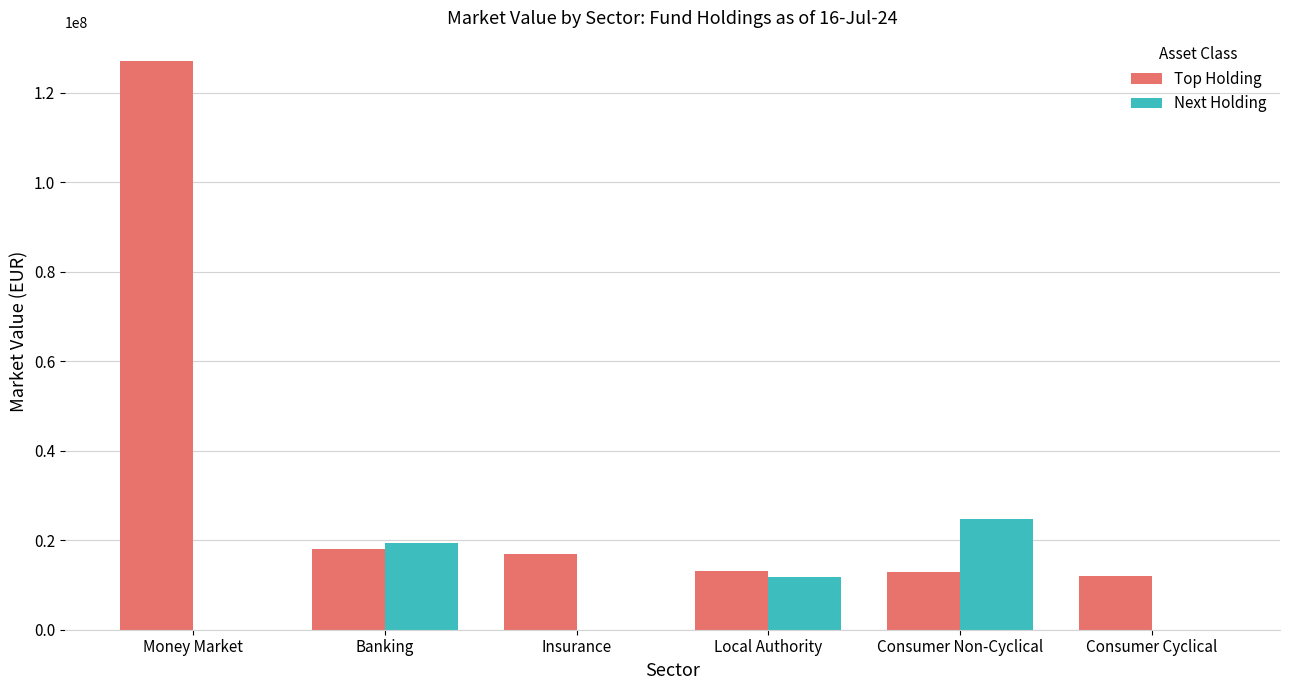

Which label corresponds to the largest value in the chart?

Money Market